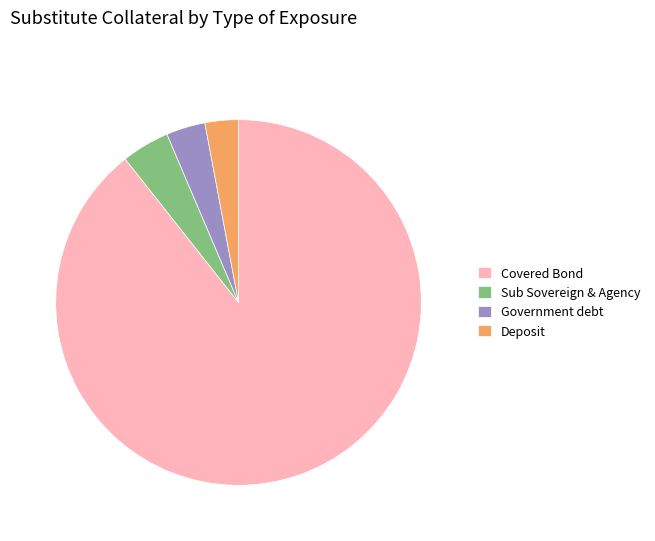

Do Government debt and Deposit together represent more than half of the pie?

No